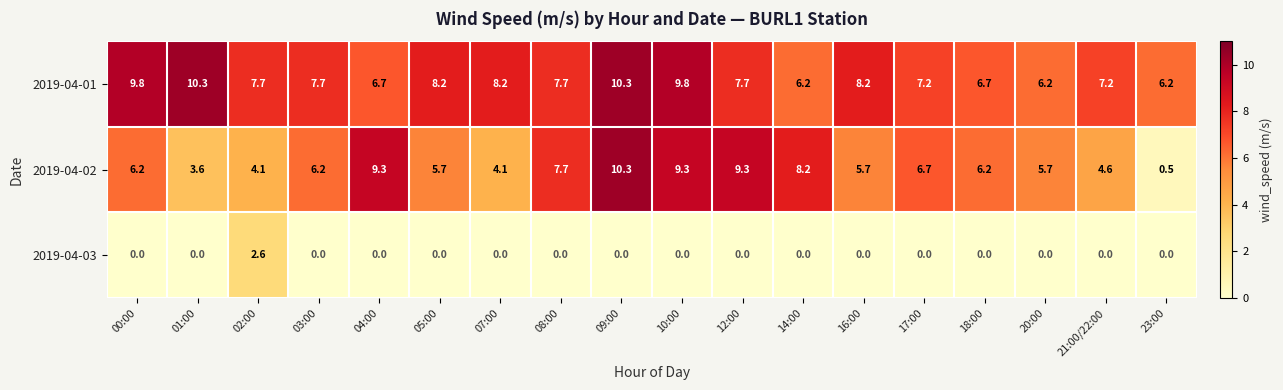

Which series changed the most between 10:00 and 21:00/22:00?

2019-04-02